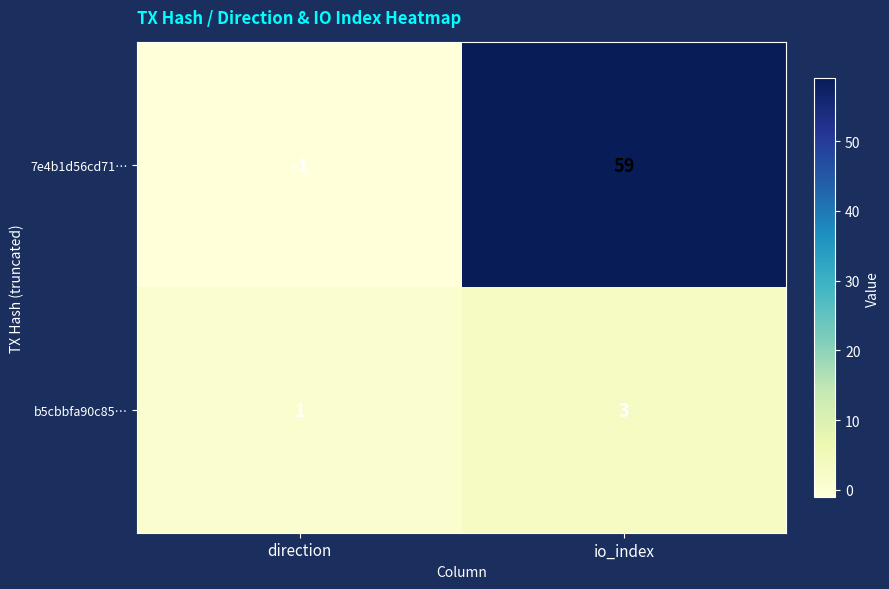

List the labels in order of b5cbbfa90c85… value, smallest first.

direction, io_index